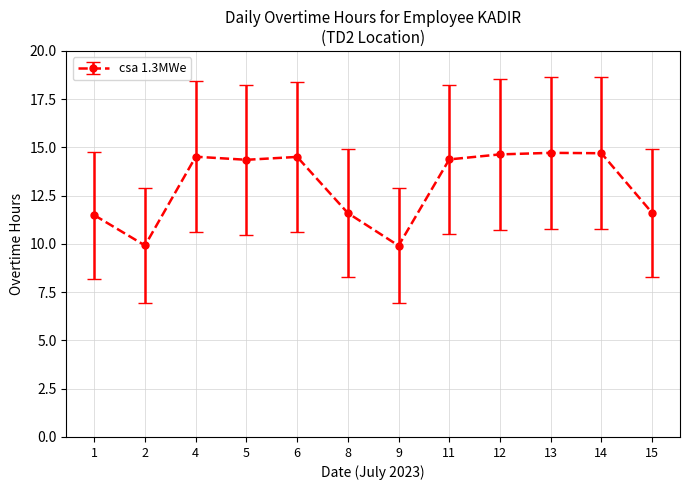

Where does the data first go above 14?

4